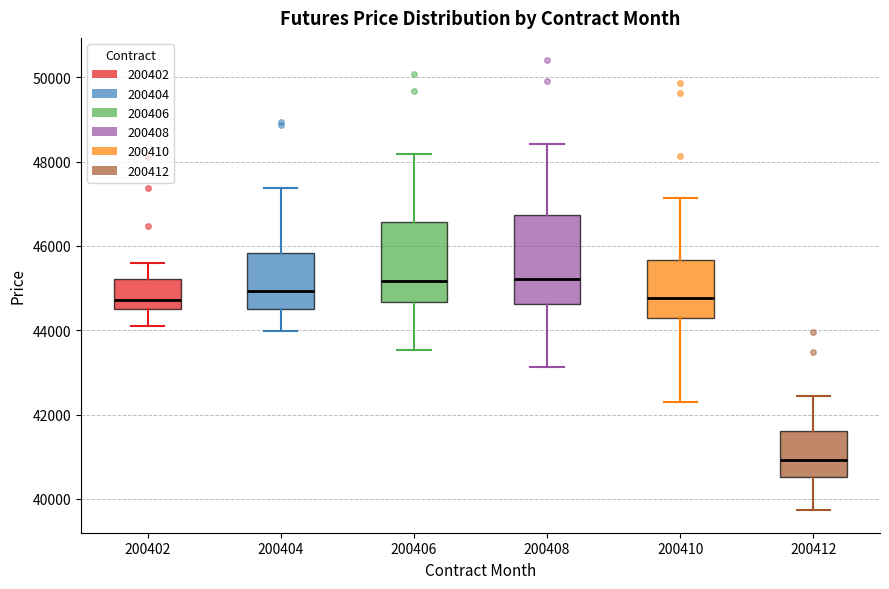

Which box has the lowest median line?

200412